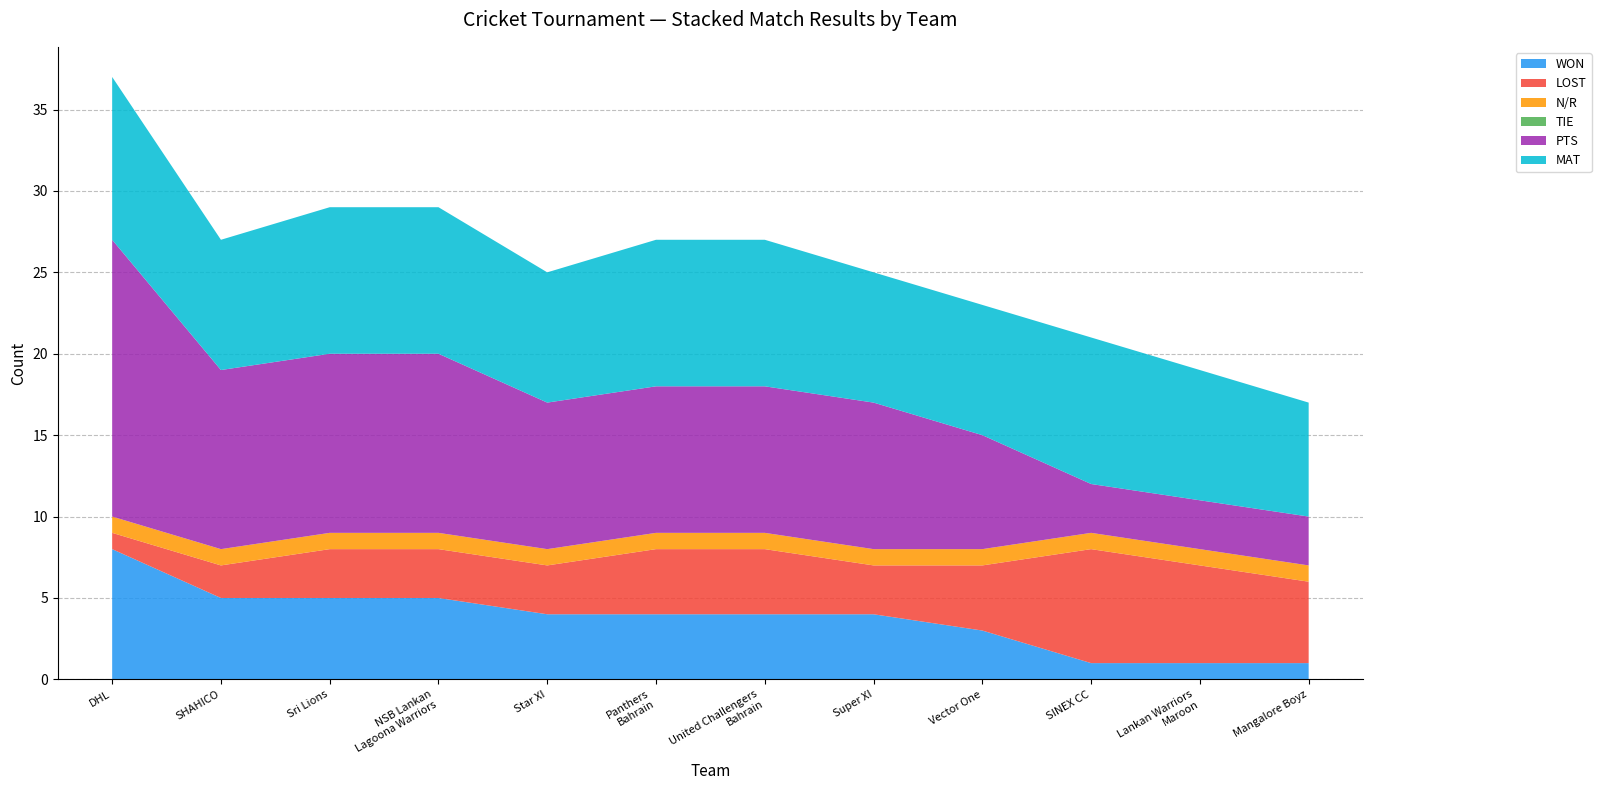

Reading left to right, what are all the values shown in this chart?

WON: 8	5	5	5	4	4	4	4	3	1	1	1
LOST: 1	2	3	3	3	4	4	3	4	7	6	5
N/R: 1	1	1	1	1	1	1	1	1	1	1	1
TIE: 0	0	0	0	0	0	0	0	0	0	0	0
PTS: 17	11	11	11	9	9	9	9	7	3	3	3
MAT: 10	8	9	9	8	9	9	8	8	9	8	7